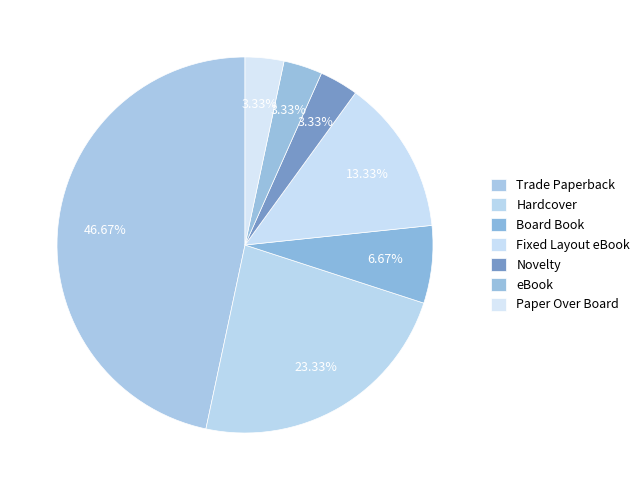

What percentage is the Paper Over Board slice, to the nearest percent?

3%